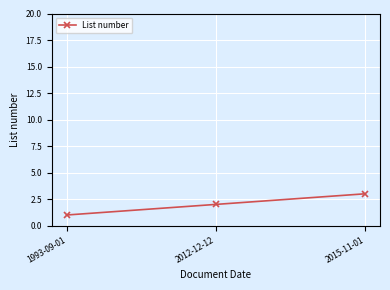

The value at 2015-11-01 is 4. True or false?

False